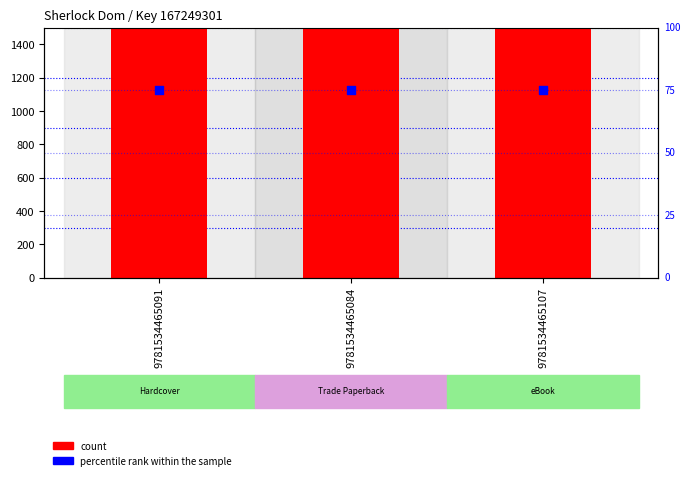

What are all the series names shown in the legend?

count, percentile rank within the sample